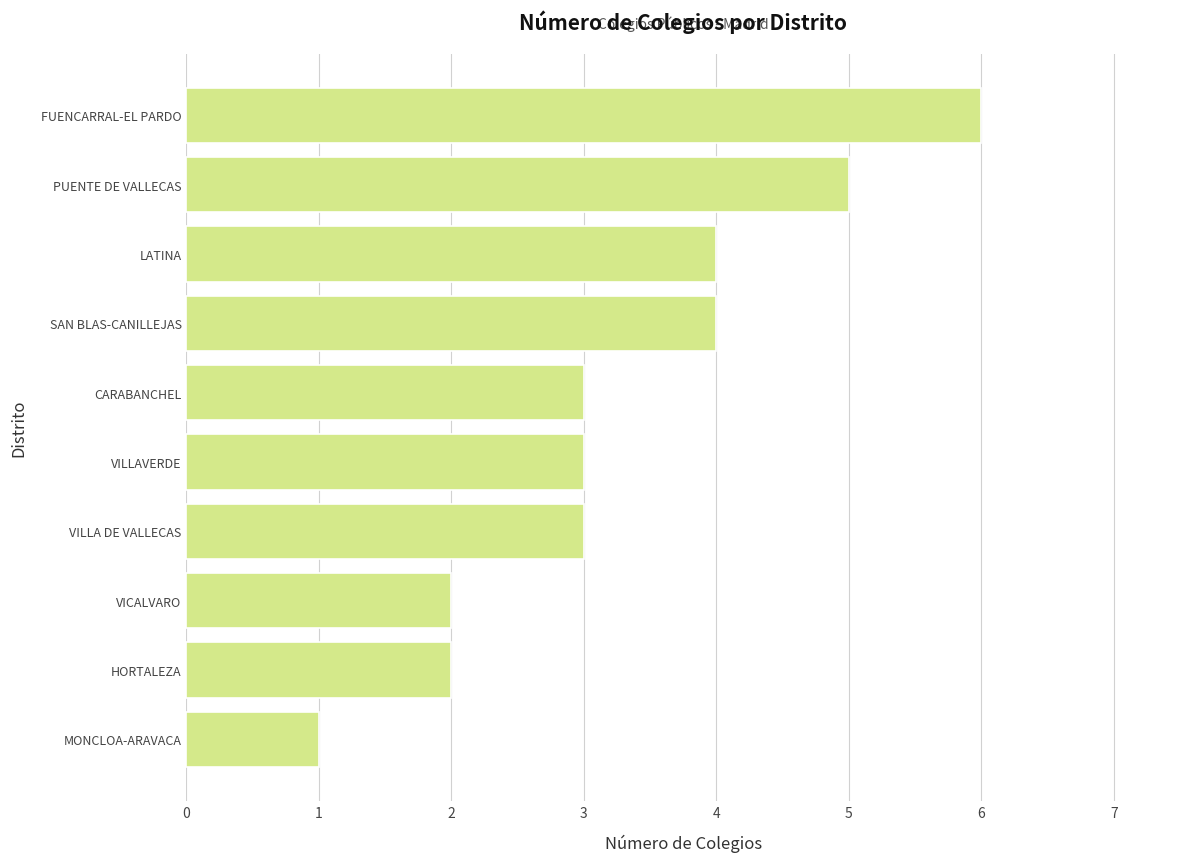

What is the average value?

3